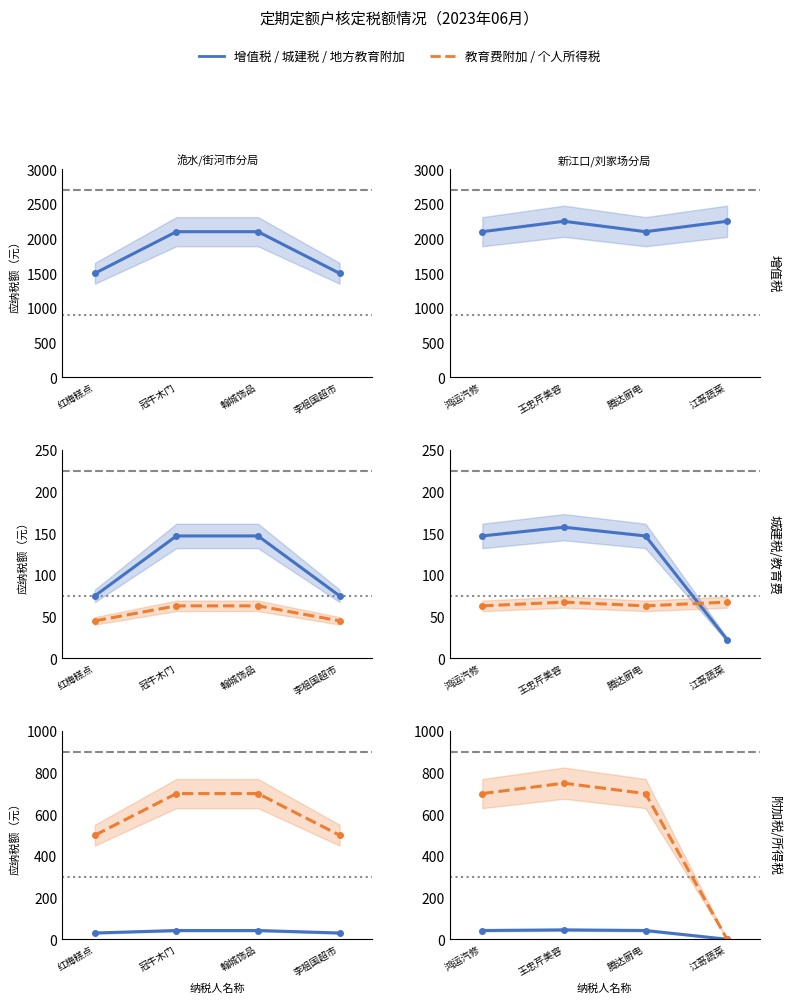

Does the chart have visible grid lines?

No